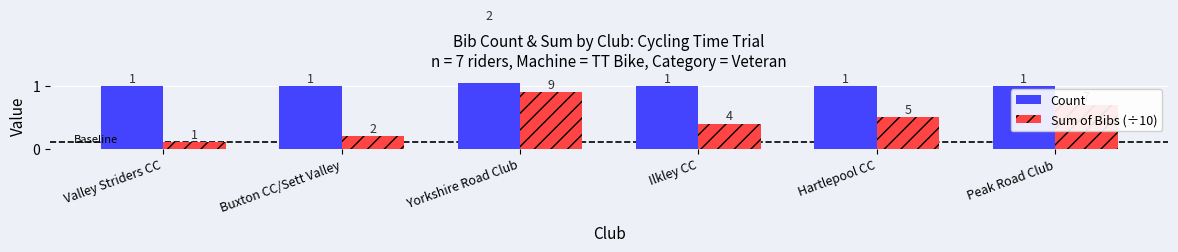

How many groups of bars are there?

6